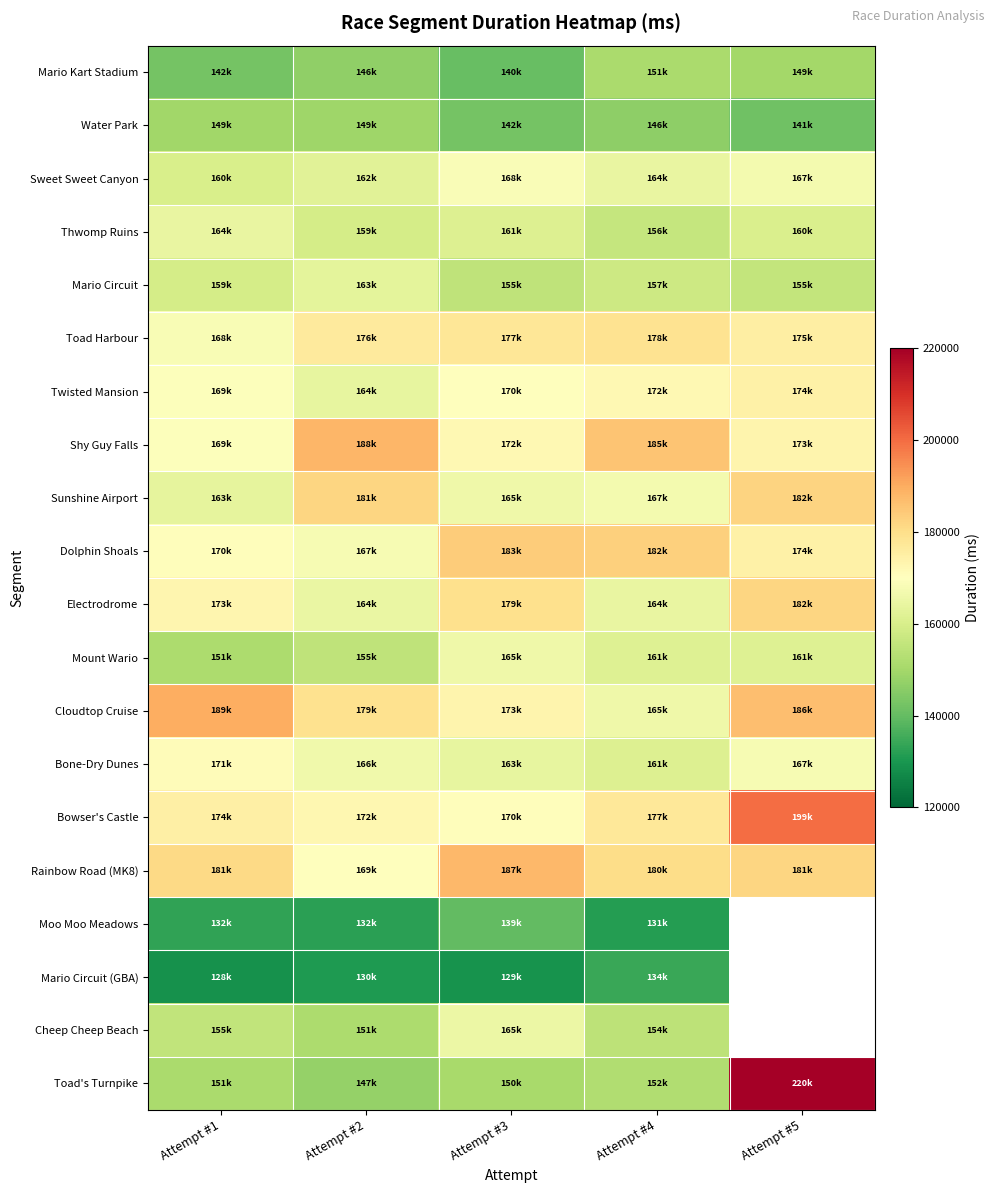

Which category has the lowest value in the Bowser's Castle series?

Attempt #3